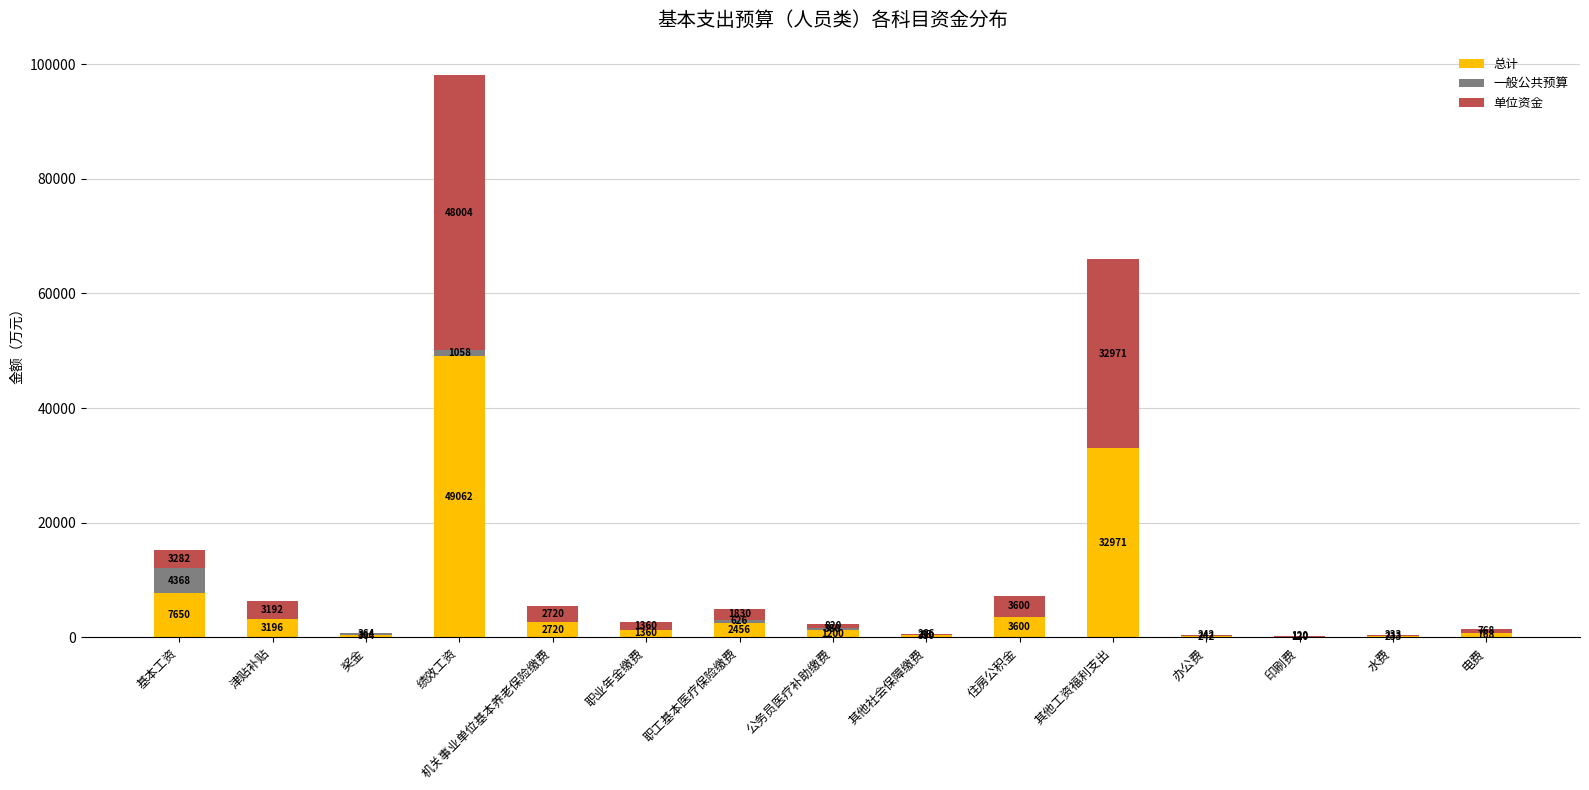

At which category is the sum across all series the highest?

绩效工资